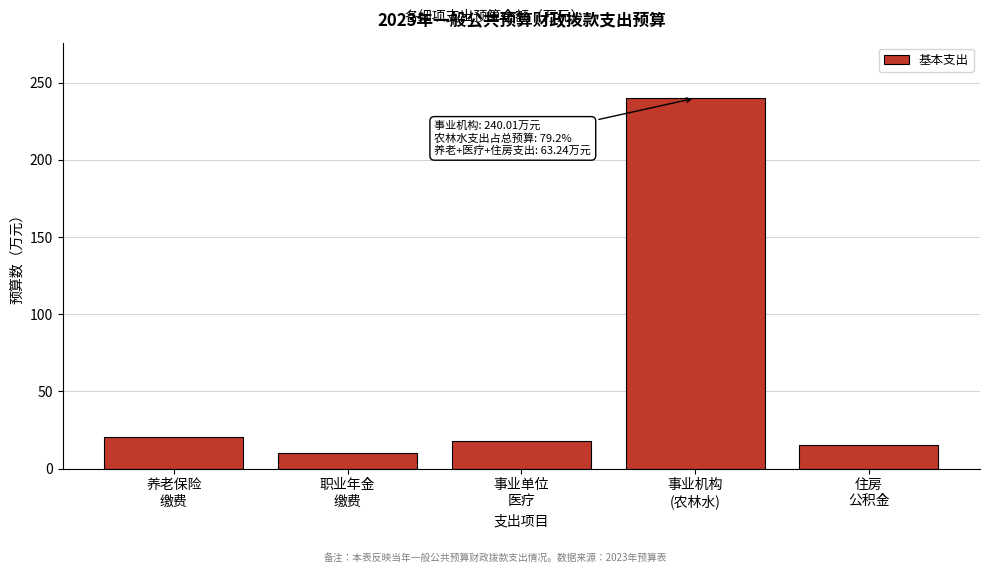

Reading left to right, transcribe all the data shown in this chart.

20.3	10.2	17.6	240.0	15.2